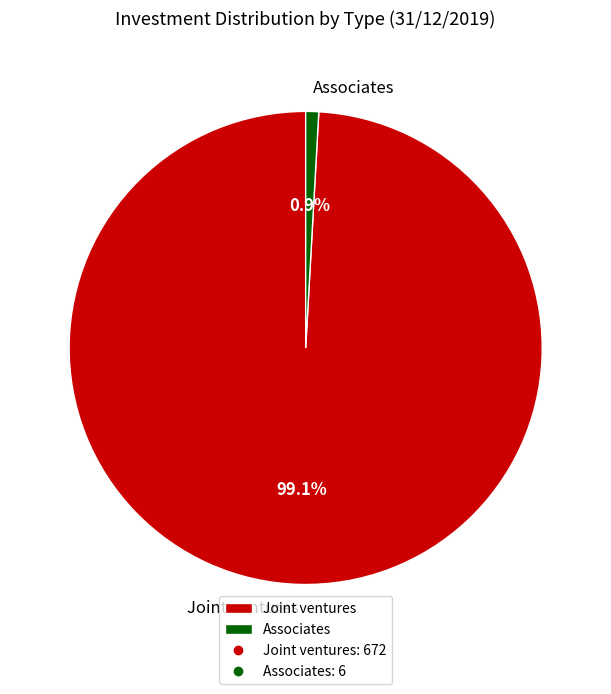

Is Joint ventures the majority of the pie?

Yes